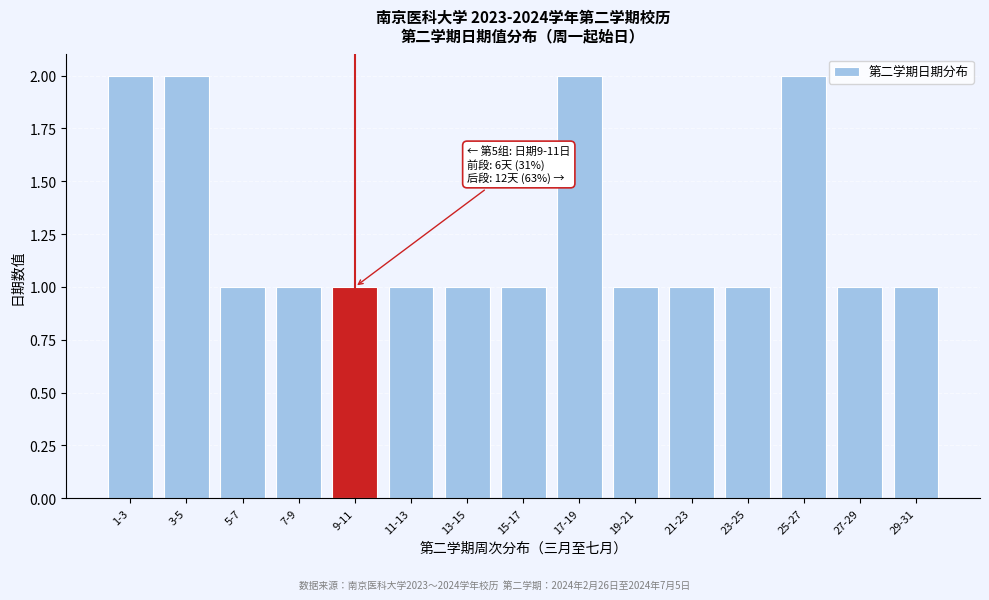

Reading left to right, list all the values displayed in this chart.

1-3=2	3-5=2	5-7=1	7-9=1	9-11=1	11-13=1	13-15=1	15-17=1	17-19=2	19-21=1	21-23=1	23-25=1	25-27=2	27-29=1	29-31=1